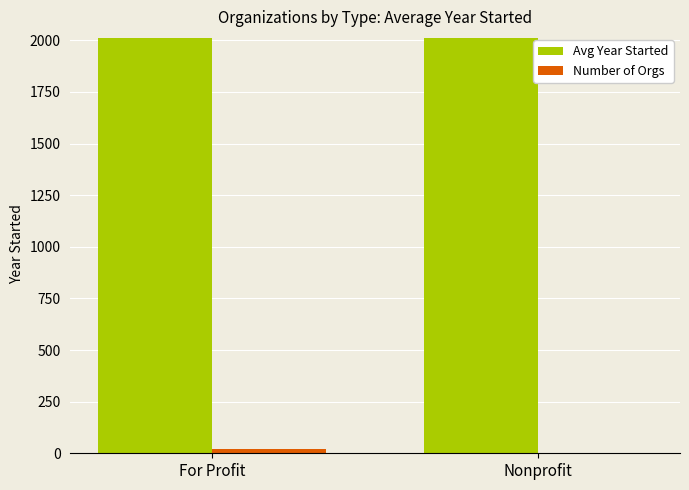

What is the maximum value shown in the chart?

2012.0